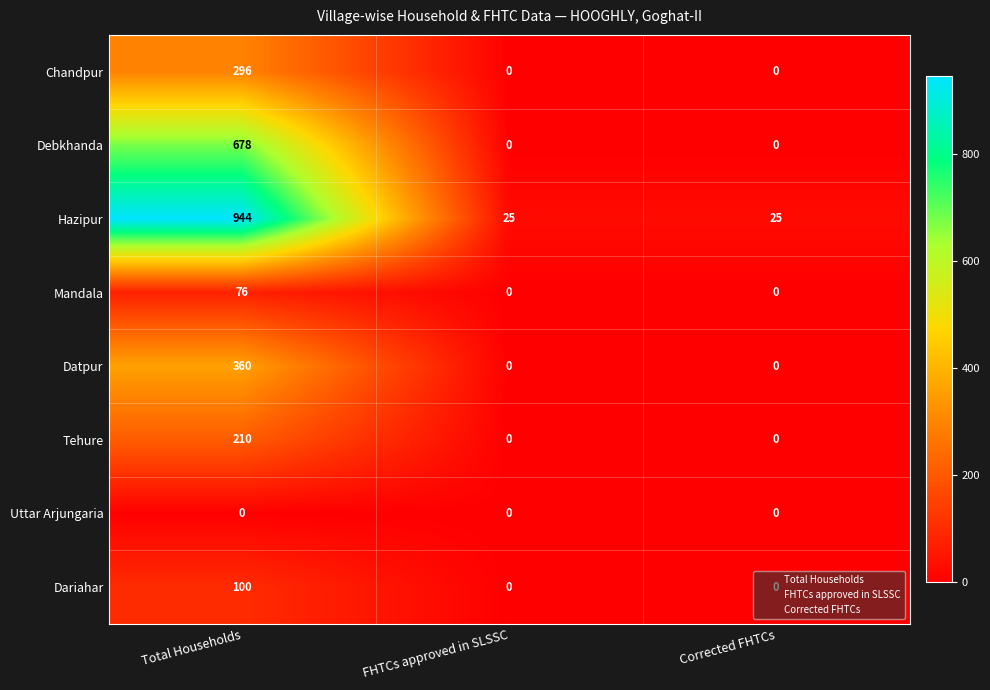

What is the maximum value shown in the chart?

944